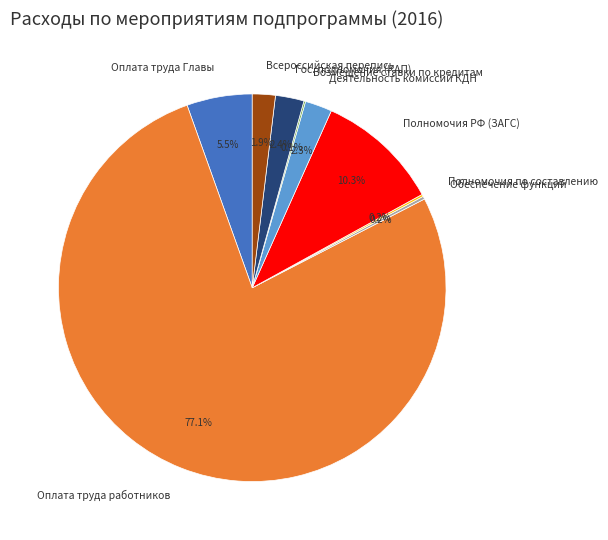

What is the largest slice in the pie chart?

Оплата труда работников